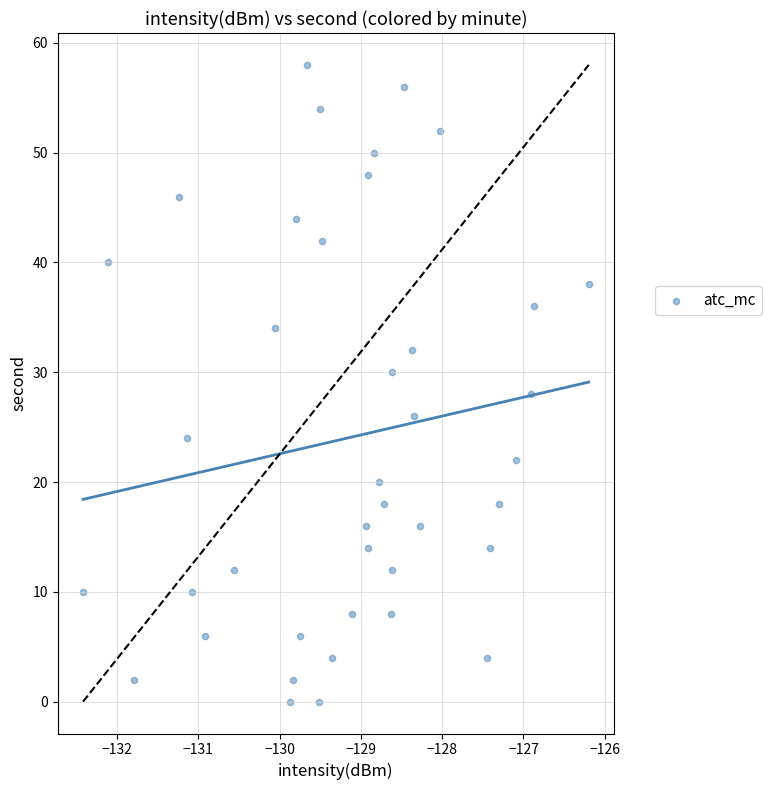

What is the range of Y values (max minus min)?

58